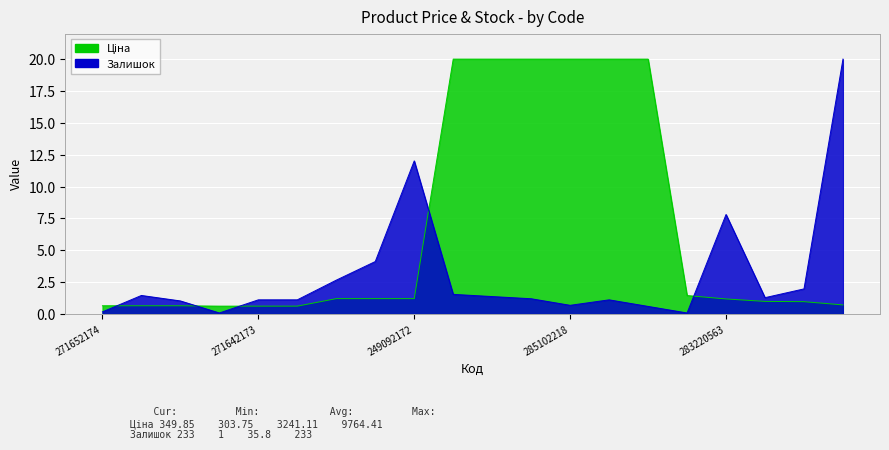

How many lines are shown in the chart?

2